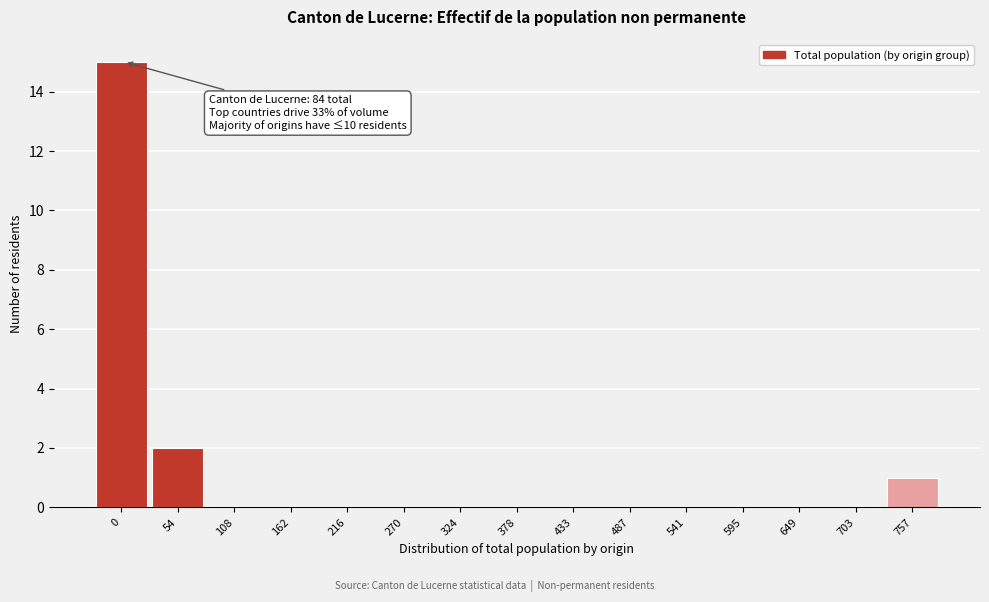

Reading left to right, list all the values displayed in this chart.

0=15	54=2	108=0	162=0	216=0	270=0	324=0	378=0	433=0	487=0	541=0	595=0	649=0	703=0	757=1